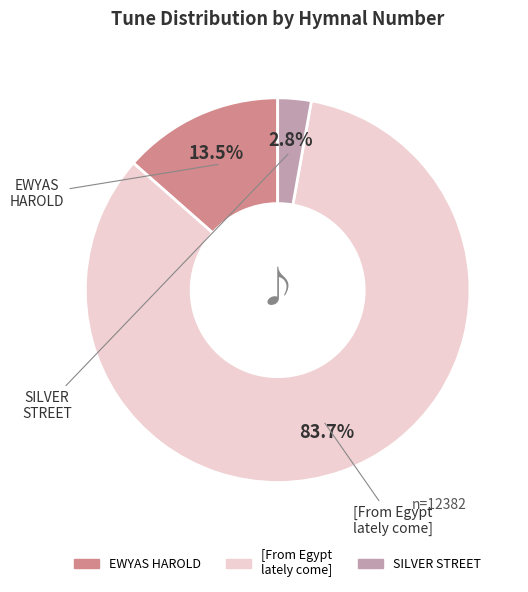

Does any single category account for the majority?

Yes